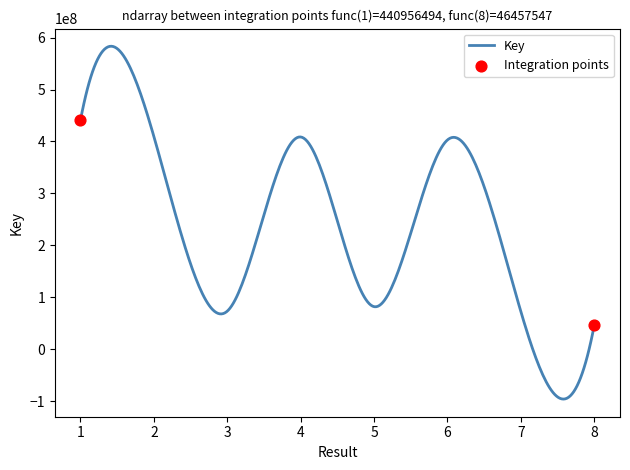

What is the greatest value displayed?

583372265.1